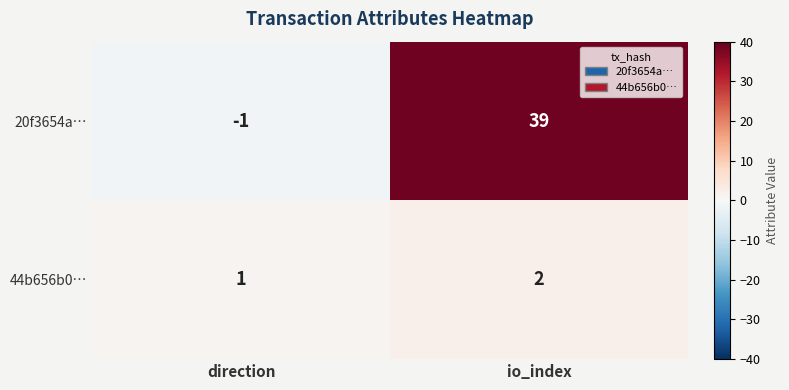

Read the 20f3654a… value at io_index, to the nearest 10.

40